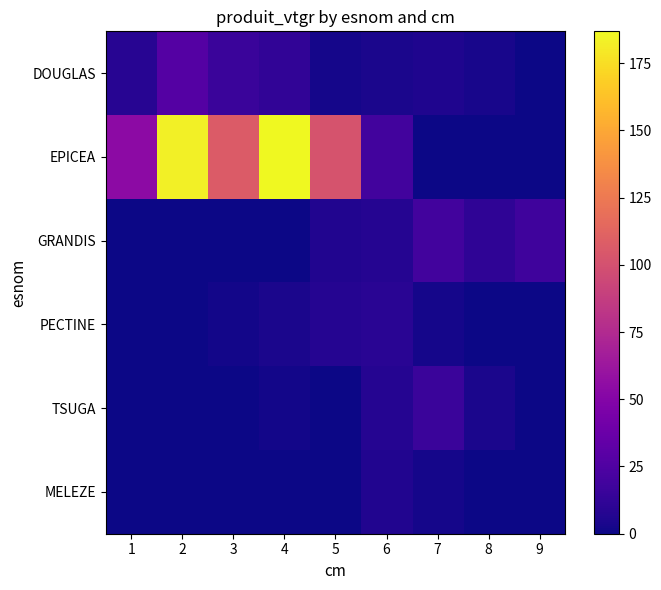

Rank the series by their maximum value, from highest to lowest.

EPICEA, DOUGLAS, GRANDIS, TSUGA, PECTINE, MELEZE